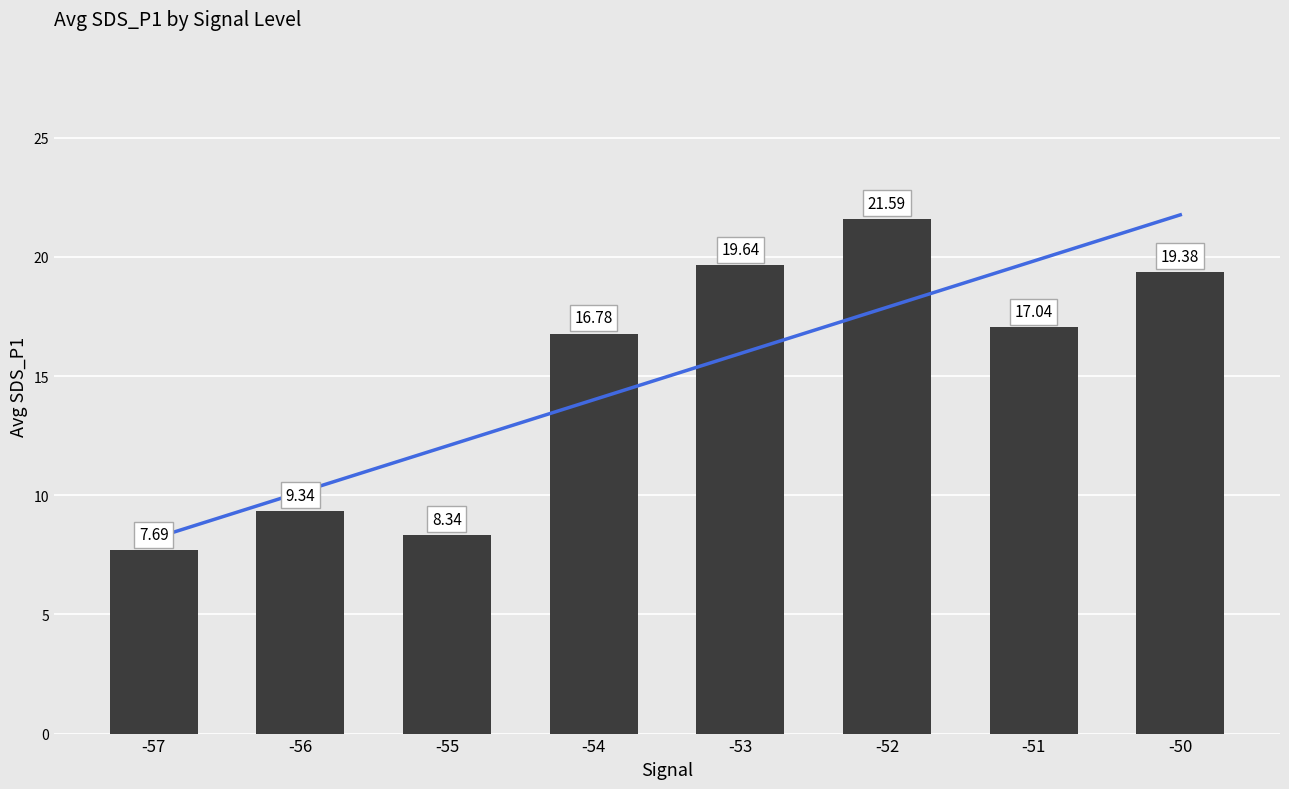

What is the value of the Avg SDS_P1 bar at the 2nd from the left?

9.3